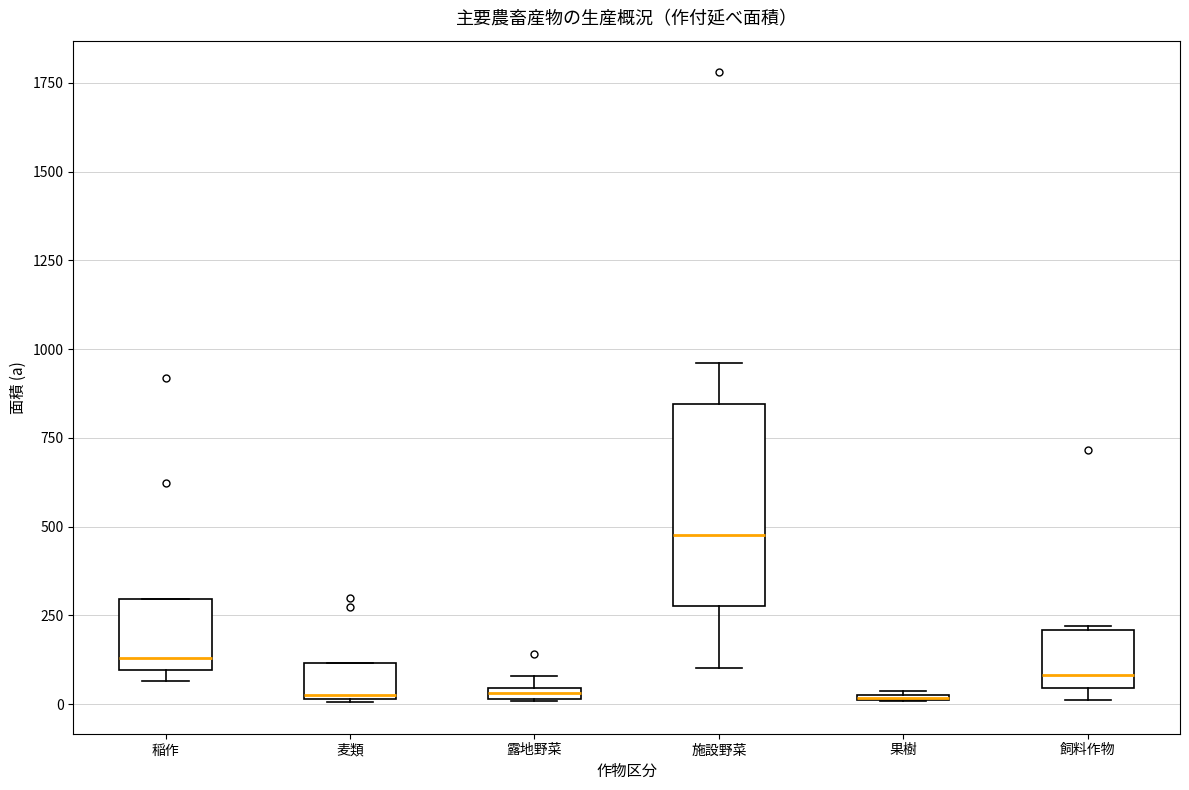

Where is the upper edge of the box for 麦類 on the y-axis? The values are not printed on the chart, so give them approximately, as read against the axis.

100